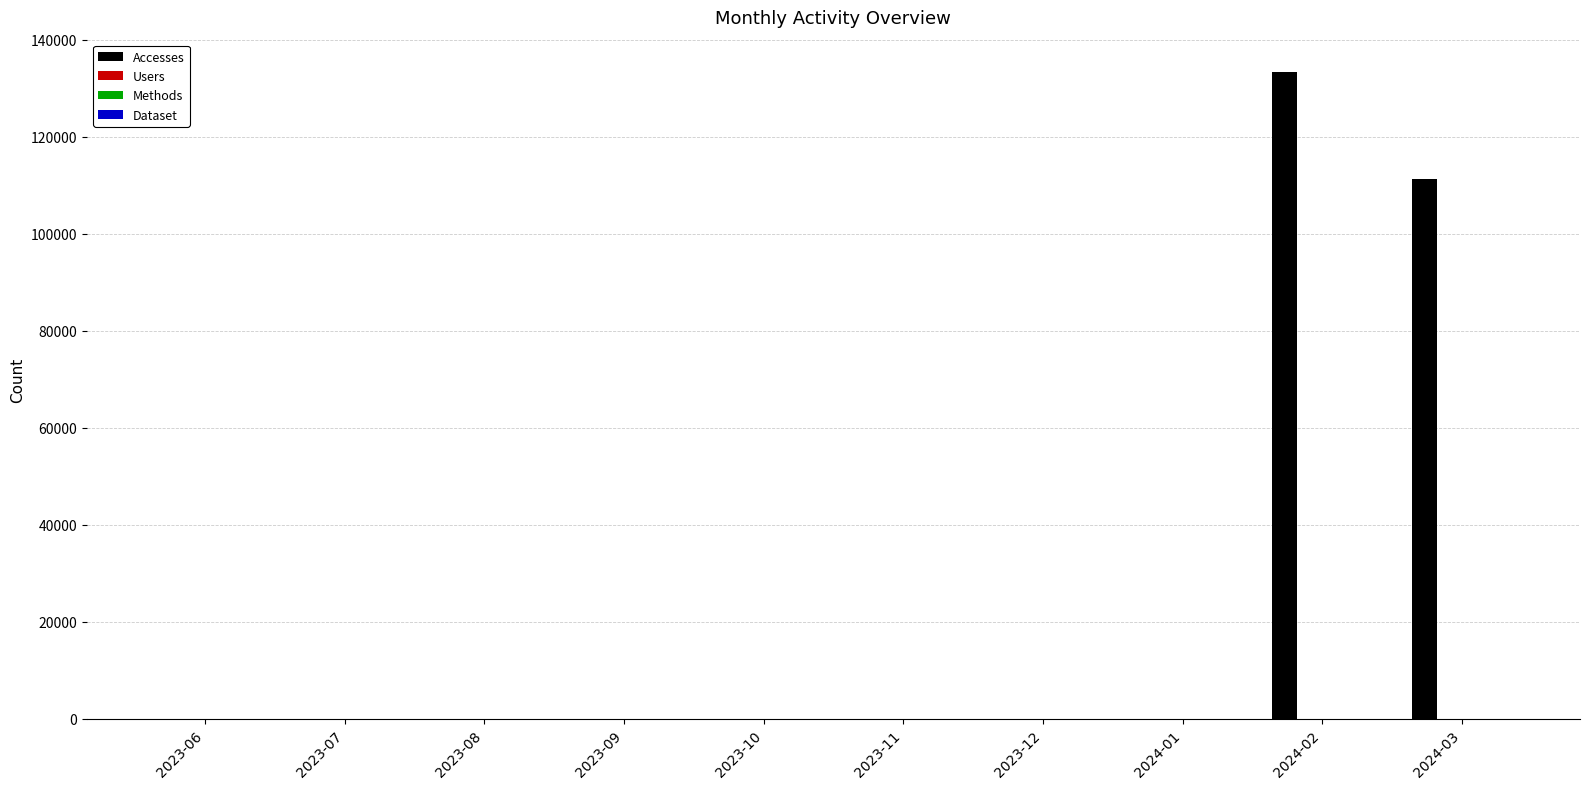

What is the maximum value shown in the chart?

133395